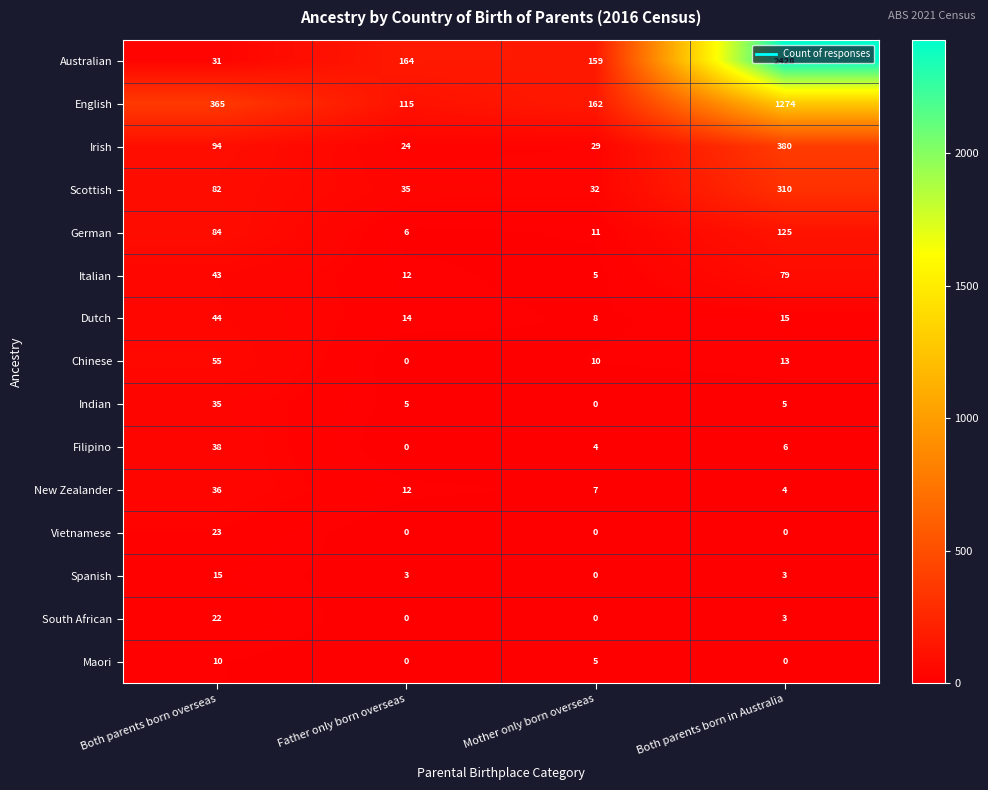

How many values in the German series are below 84?

2